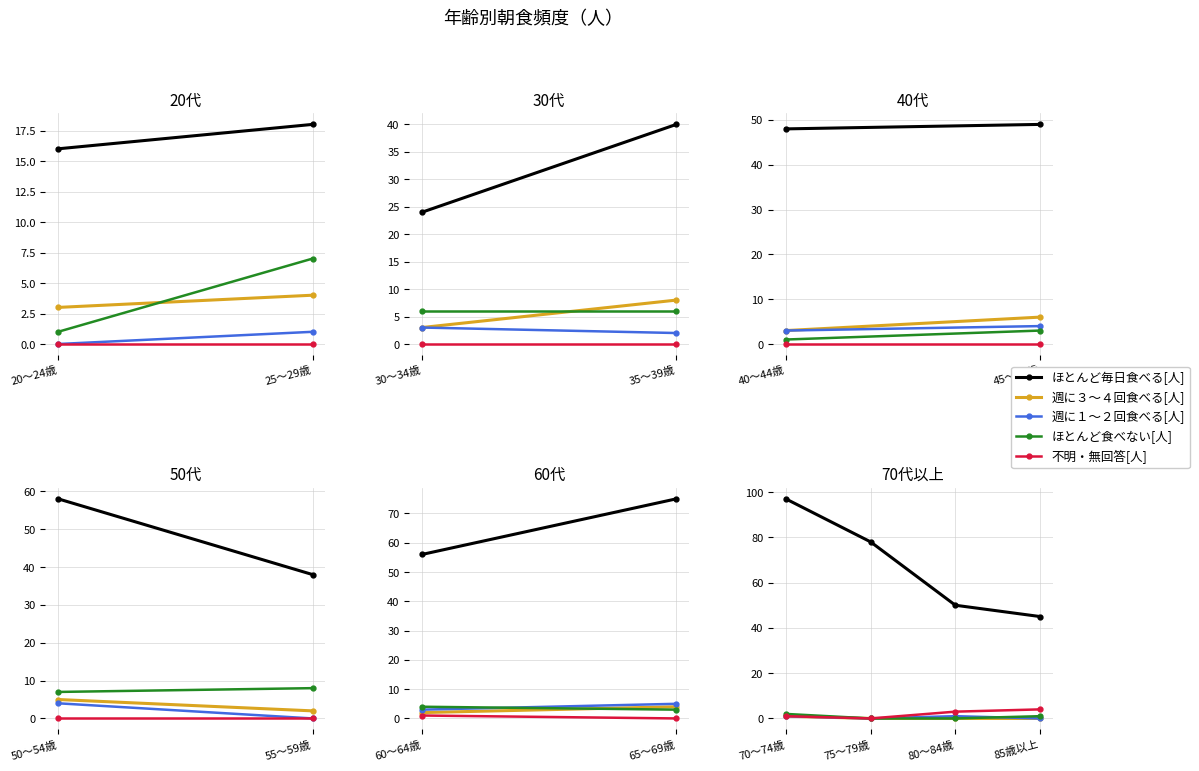

Which series has the largest total across all categories?

ほとんど毎日食べる[人]